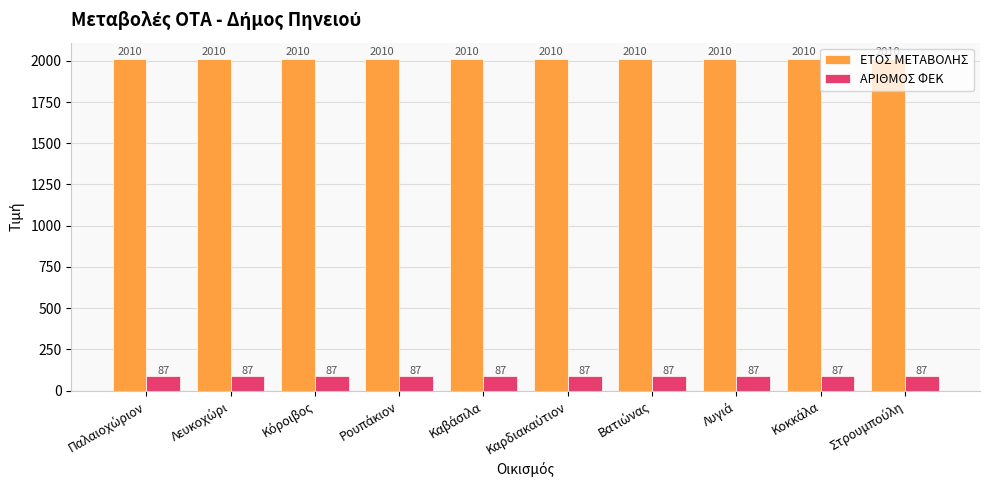

What is the value of the ΕΤΟΣ ΜΕΤΑΒΟΛΗΣ bar at the 7th from the left?

2010